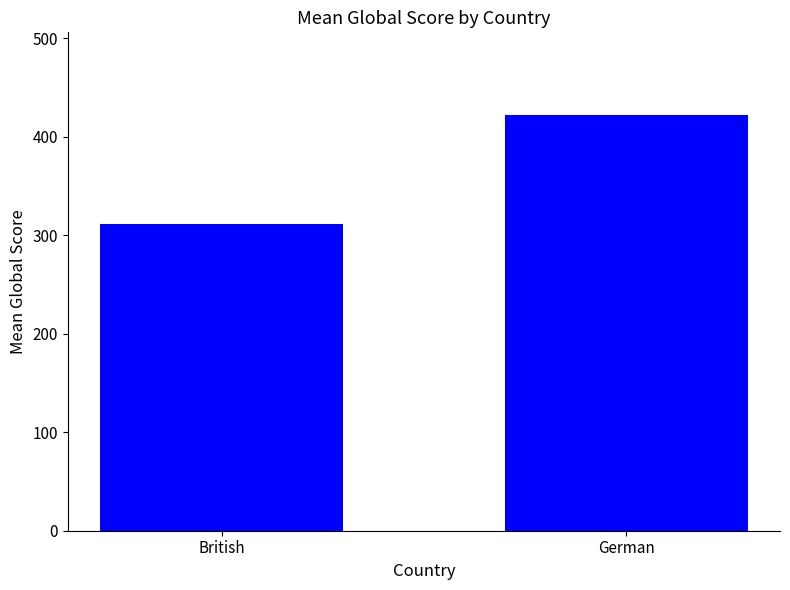

Read the value at German.

421.5